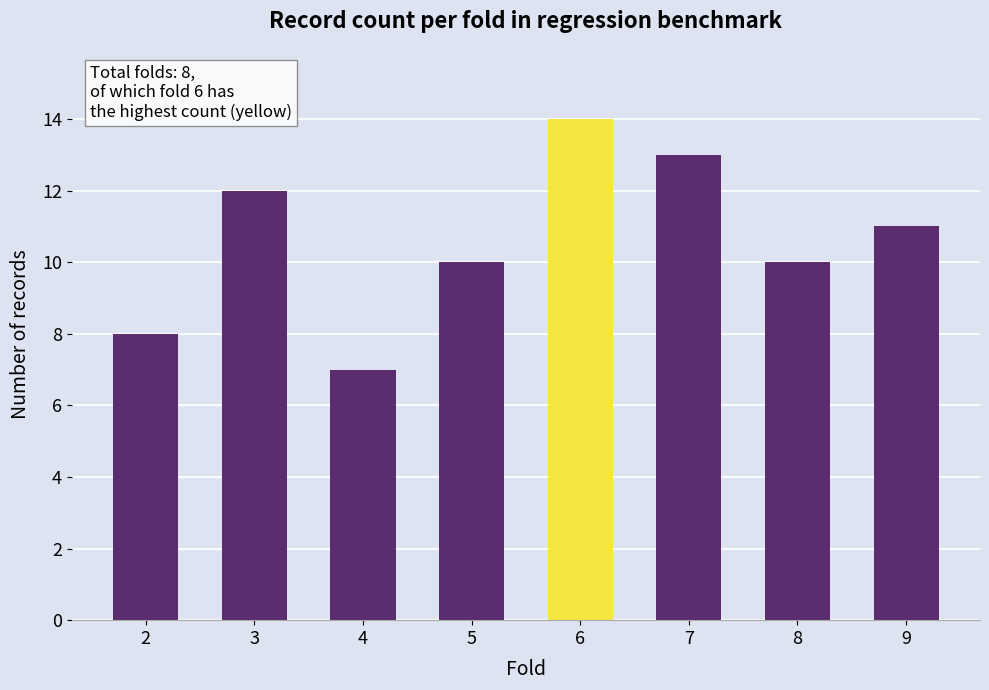

The value at 5 is 10. True or false?

True